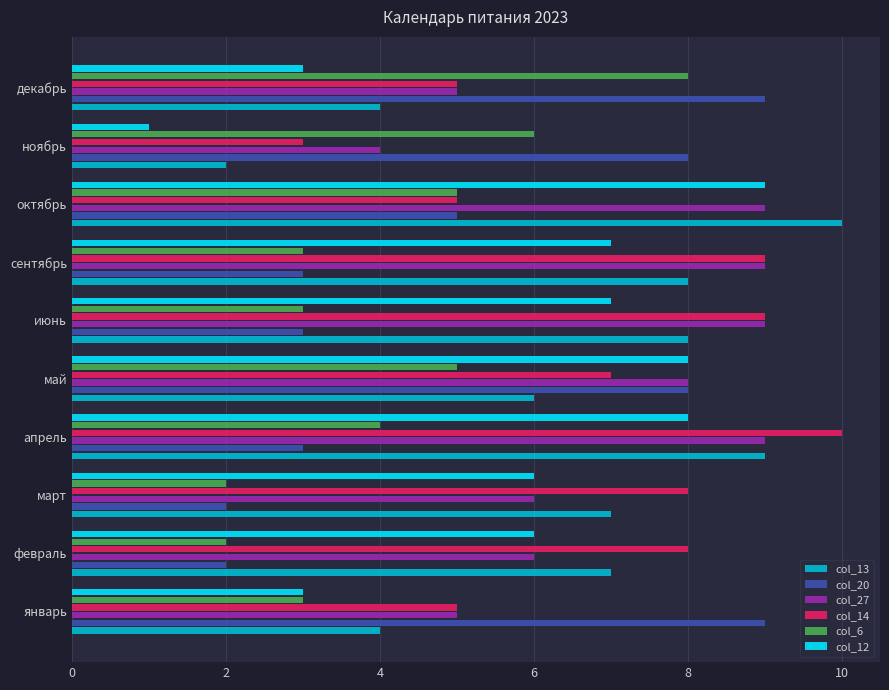

What is the maximum value for col_13?

10